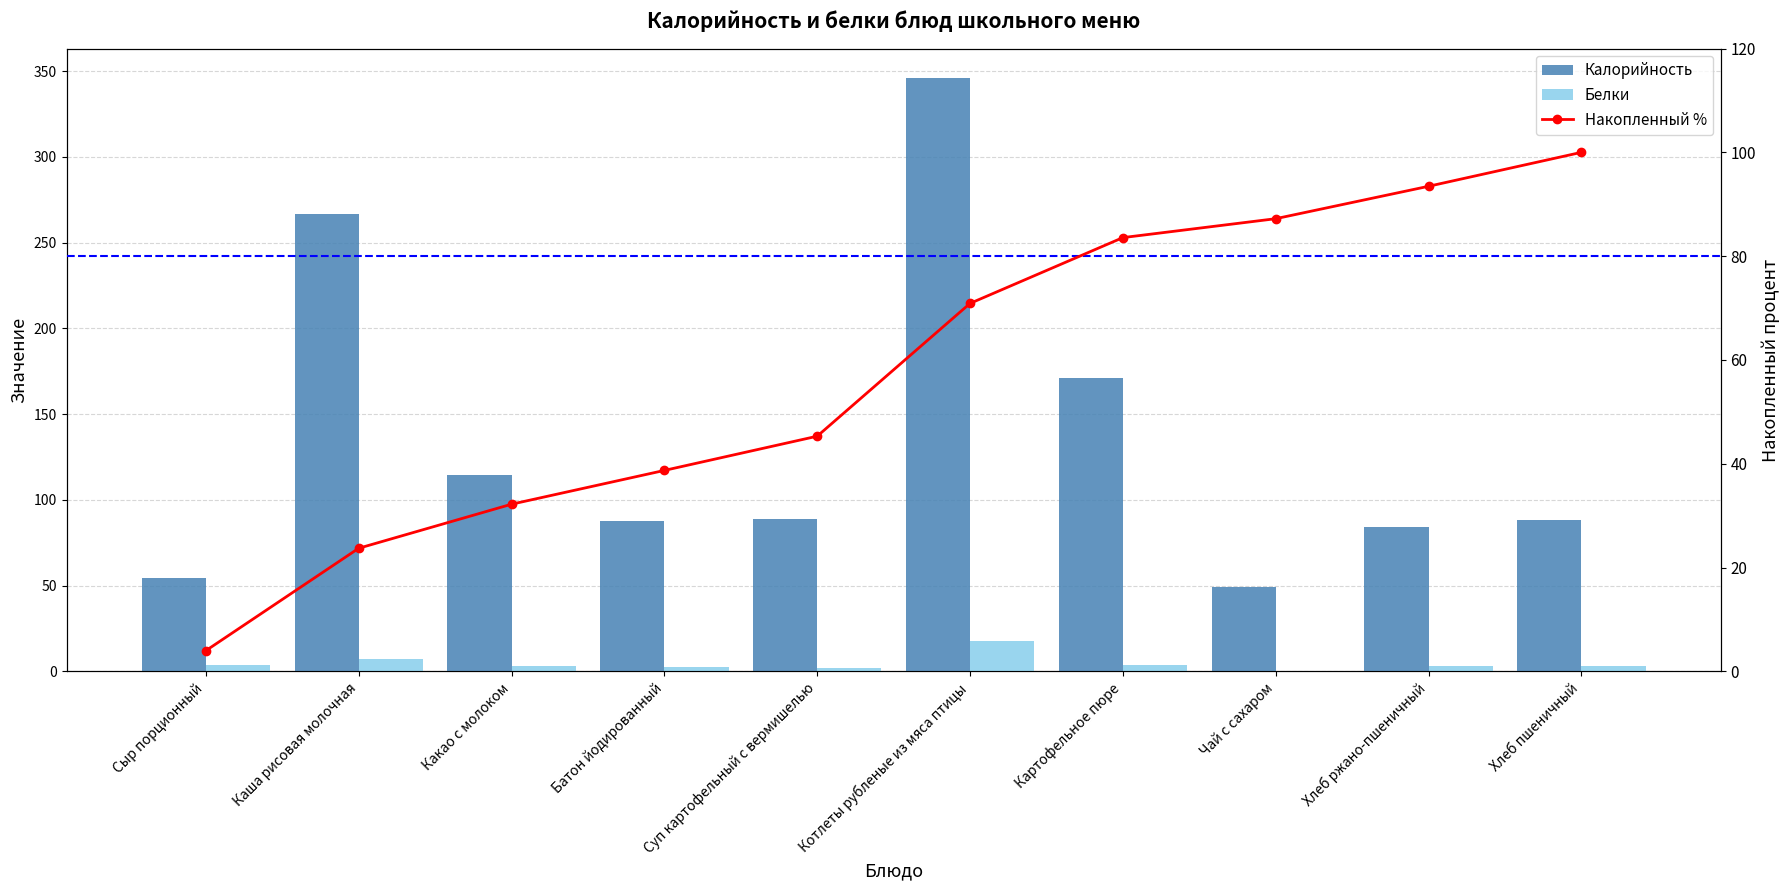

What is the label of the 4th bar from the right?

Картофельное пюре